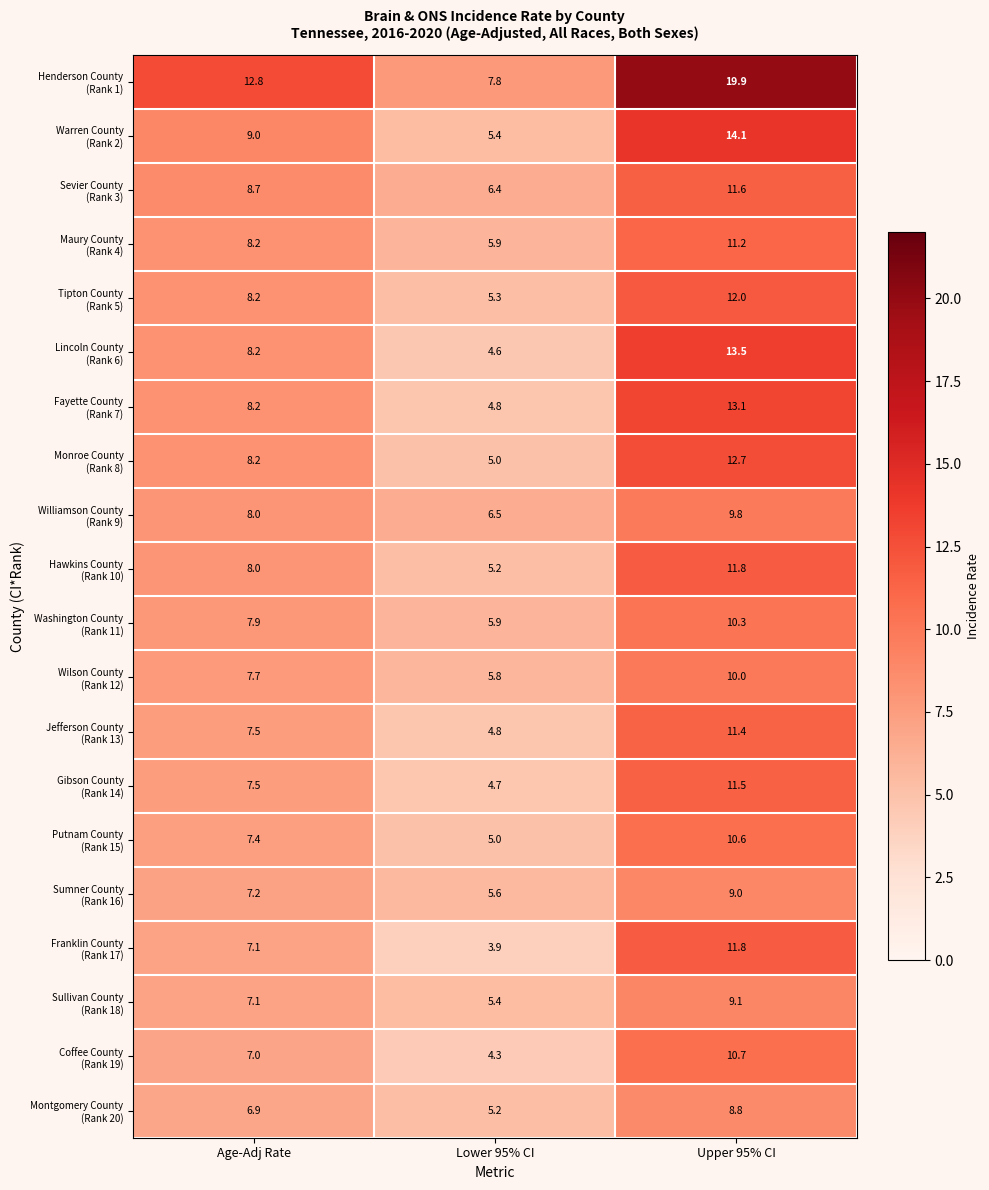

What is the total value across all series at Upper 95% CI?

232.9